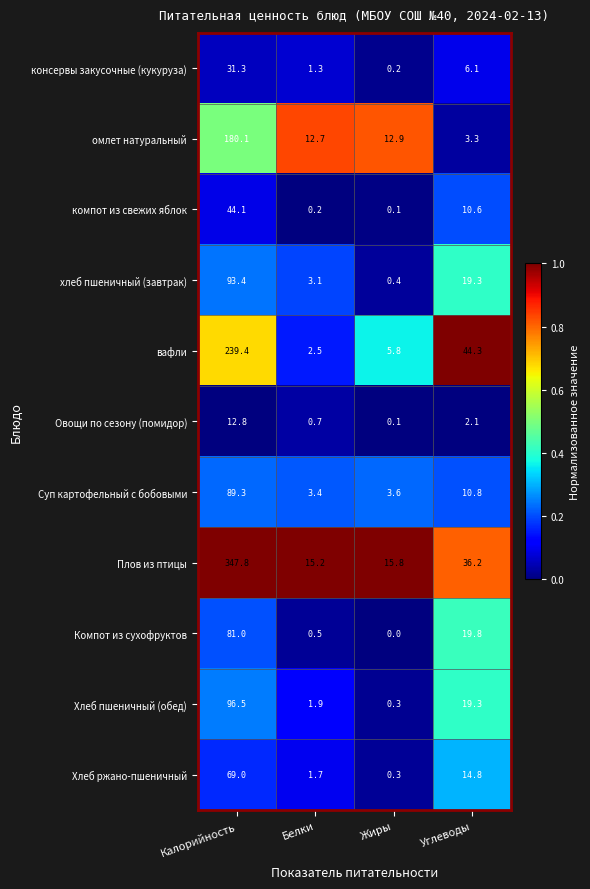

Is the value of Компот из сухофруктов at Углеводы greater than the value of Хлеб ржано-пшеничный at Калорийность?

No